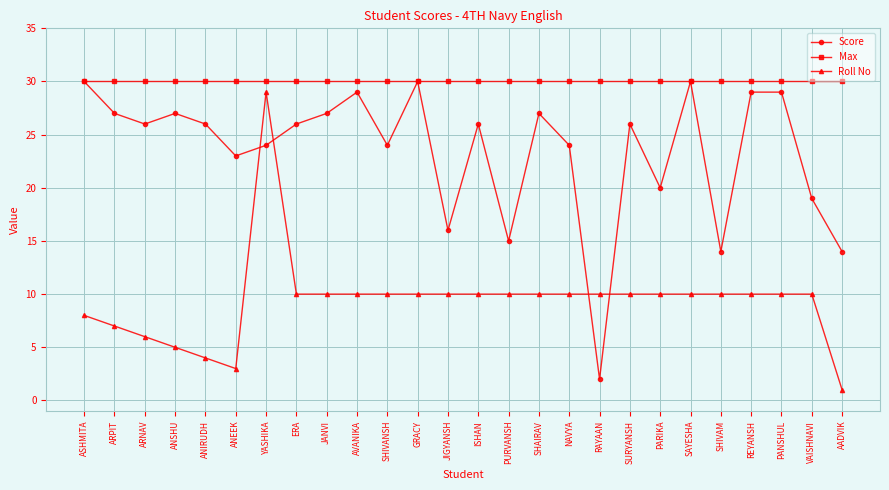

How many distinct data groups are displayed?

3